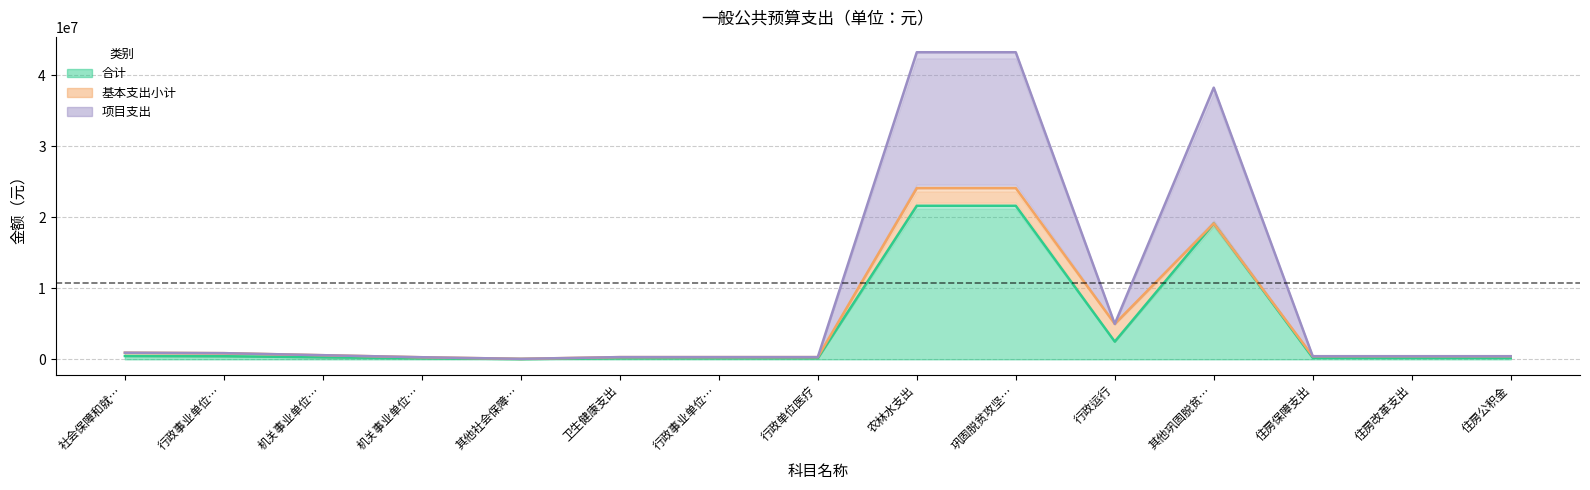

What position from the right is 社会保障和就业支出?

15